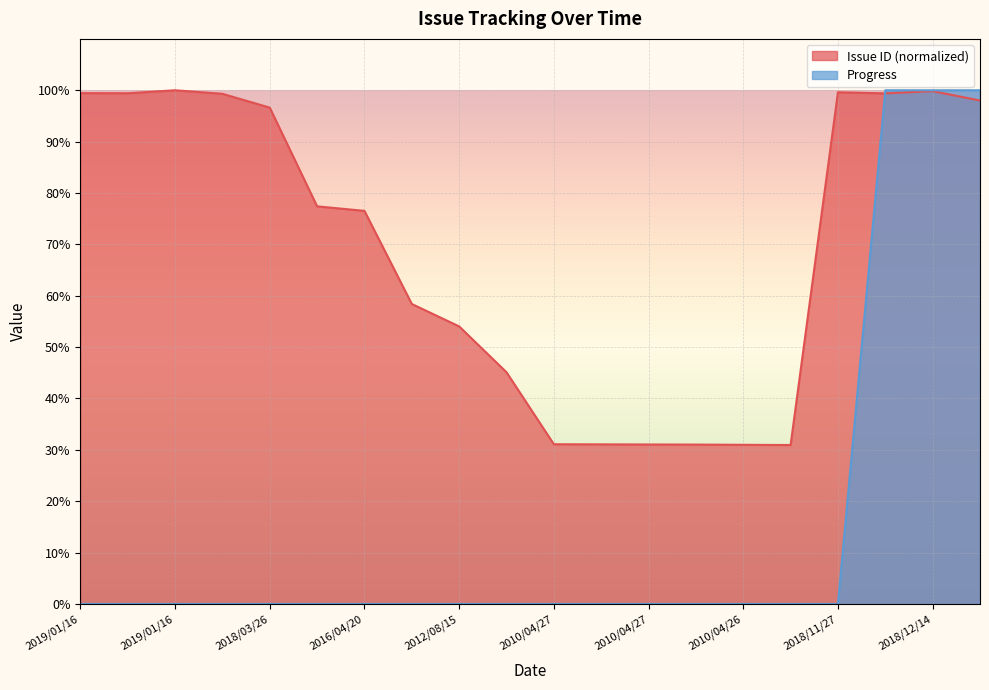

Which has a higher value, 2018/12/14 or 2019/01/02?

2018/12/14